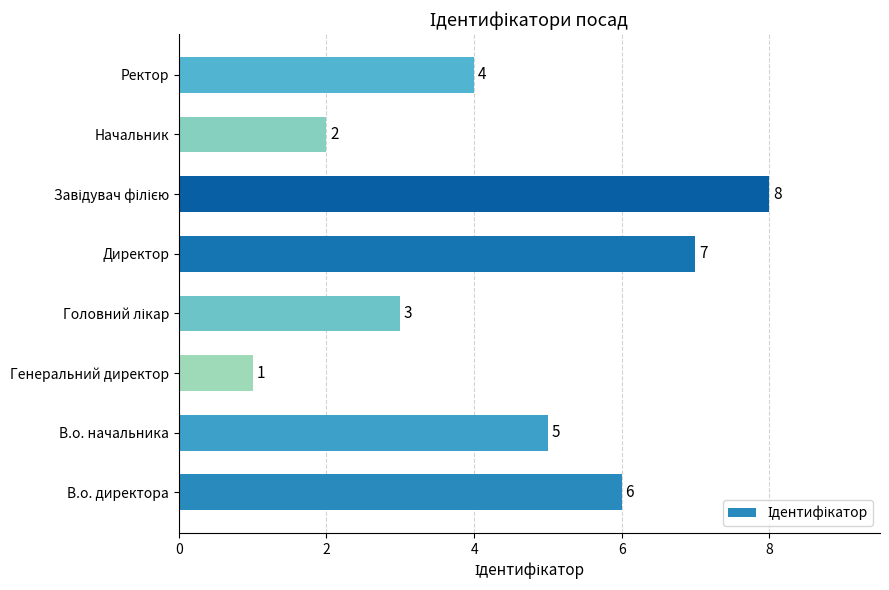

The chart shows a value of 2 at В.о. начальника. True or false?

False